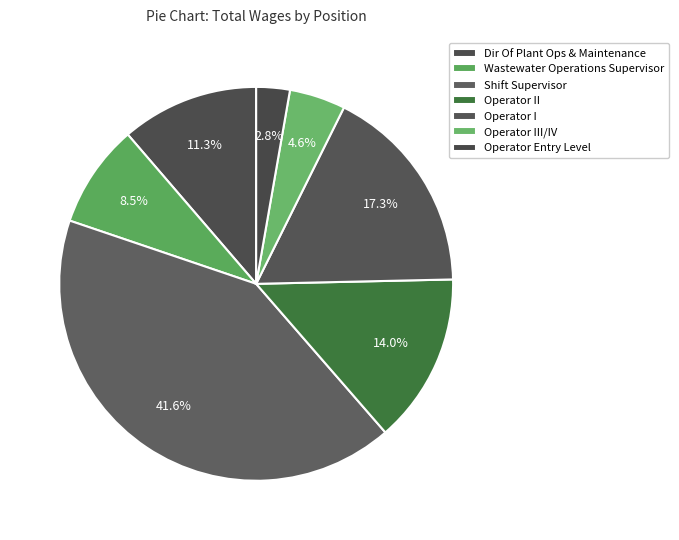

How many segments does this pie chart have?

7